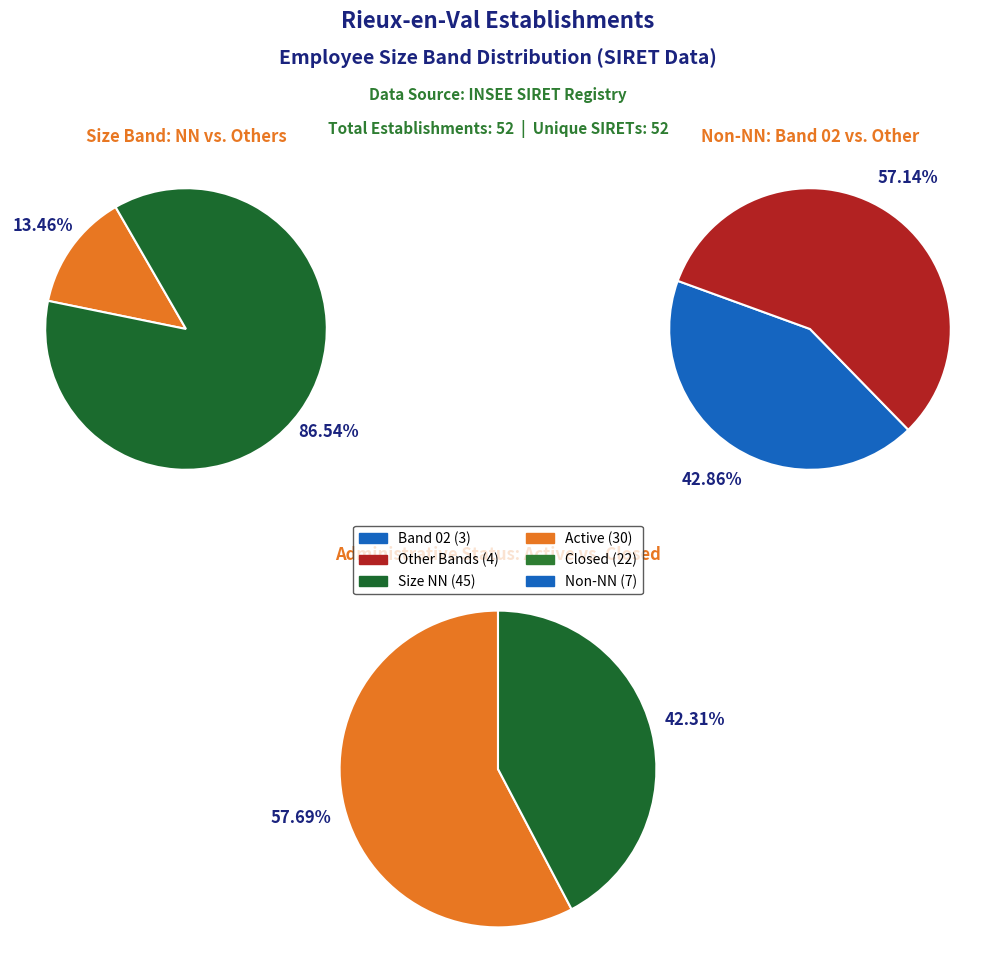

How many segments does this pie chart have?

6